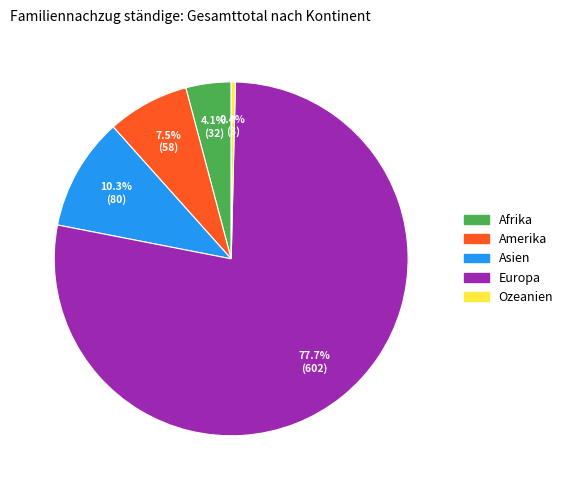

Between Afrika and Asien, which is larger?

Asien